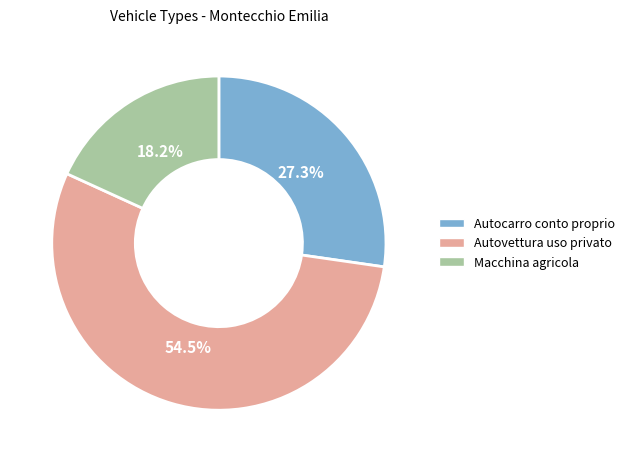

Between Autovettura uso privato and Macchina agricola, which is larger?

Autovettura uso privato